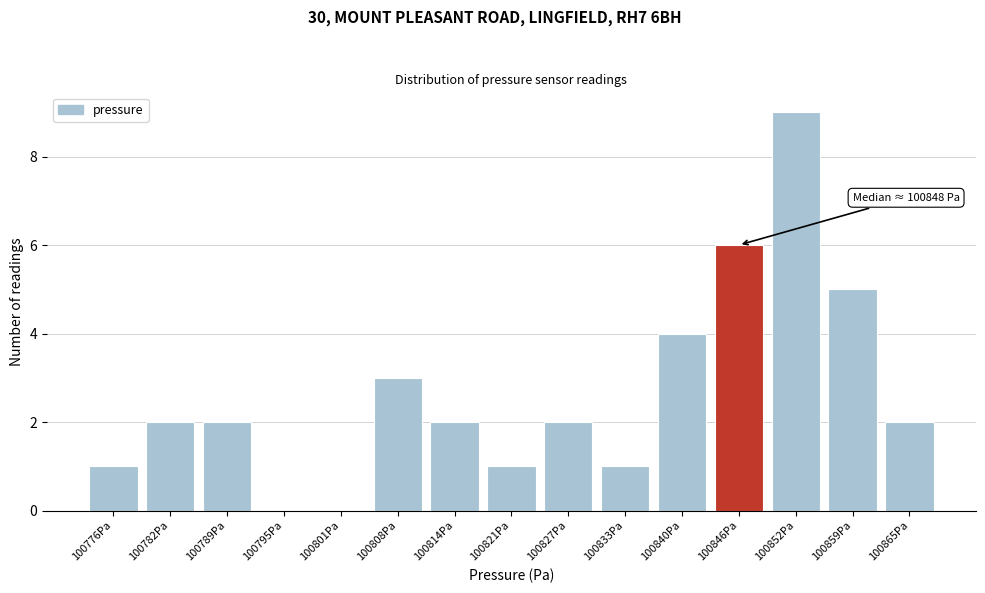

Reading left to right, list all the values displayed in this chart.

100776Pa=1	100782Pa=2	100789Pa=2	100795Pa=0	100801Pa=0	100808Pa=3	100814Pa=2	100821Pa=1	100827Pa=2	100833Pa=1	100840Pa=4	100846Pa=6	100852Pa=9	100859Pa=5	100865Pa=2